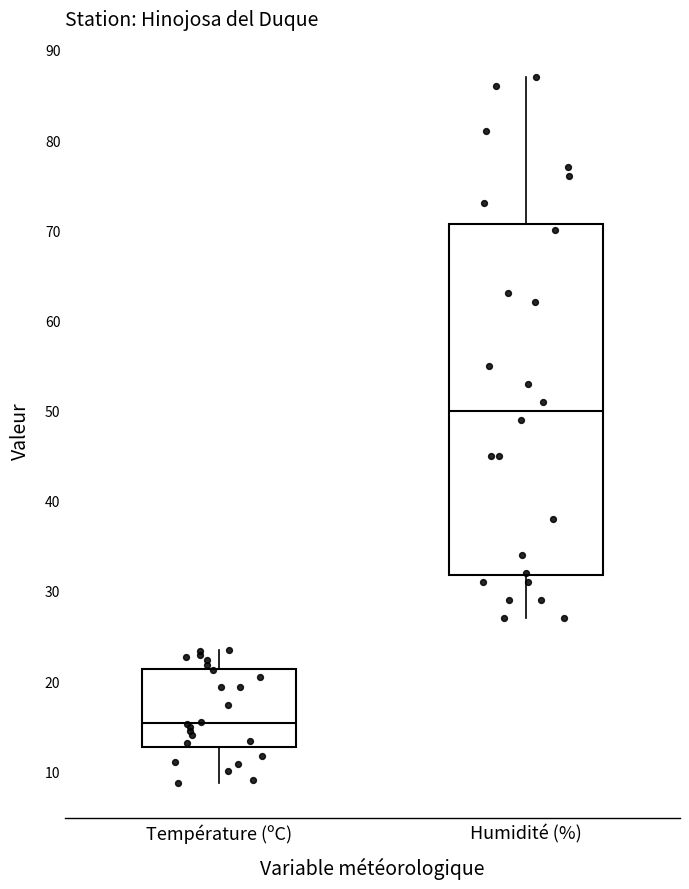

Reading left to right, read every box against the y-axis: the position of its median line, the range the box covers, and the ends of its whiskers. The values are not printed on the chart, so give them approximately, as read against the axis.

Température (ºC): median 15, box 13 to 21, whiskers 9 to 24
Humidité (%): median 50, box 32 to 71, whiskers 27 to 87